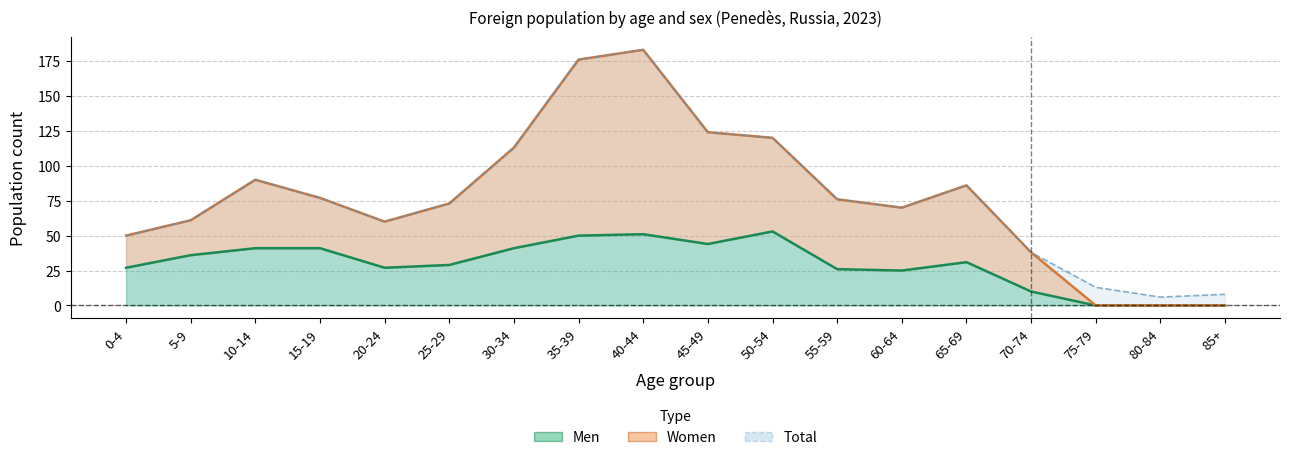

Count the number of categories in the chart.

18